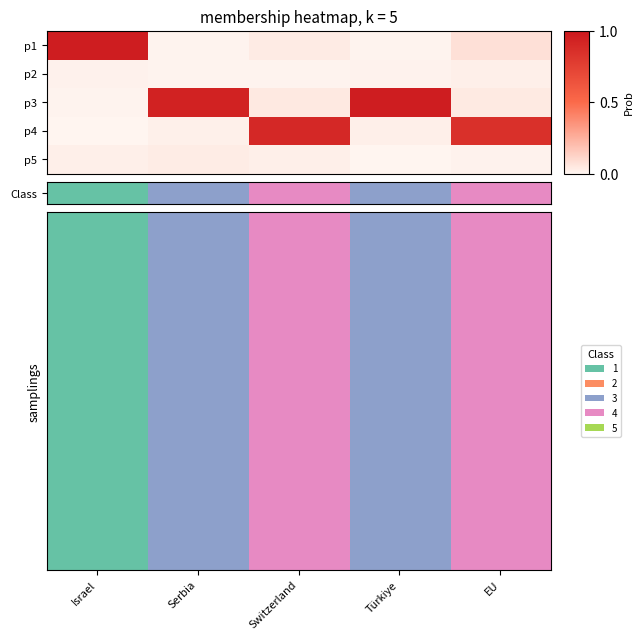

Between Serbia and Türkiye, which is larger?

Serbia